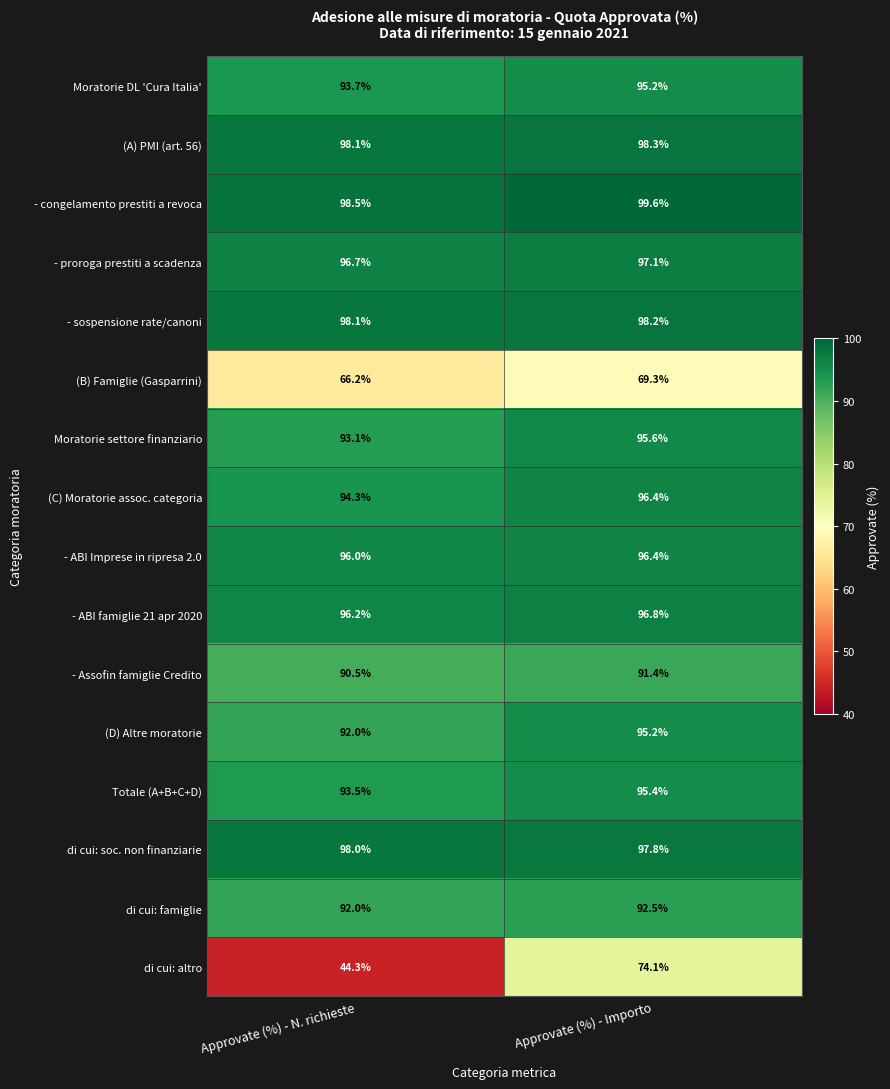

Between Approvate (%) - N. richieste and Approvate (%) - Importo, which series saw the biggest shift?

di cui: altro